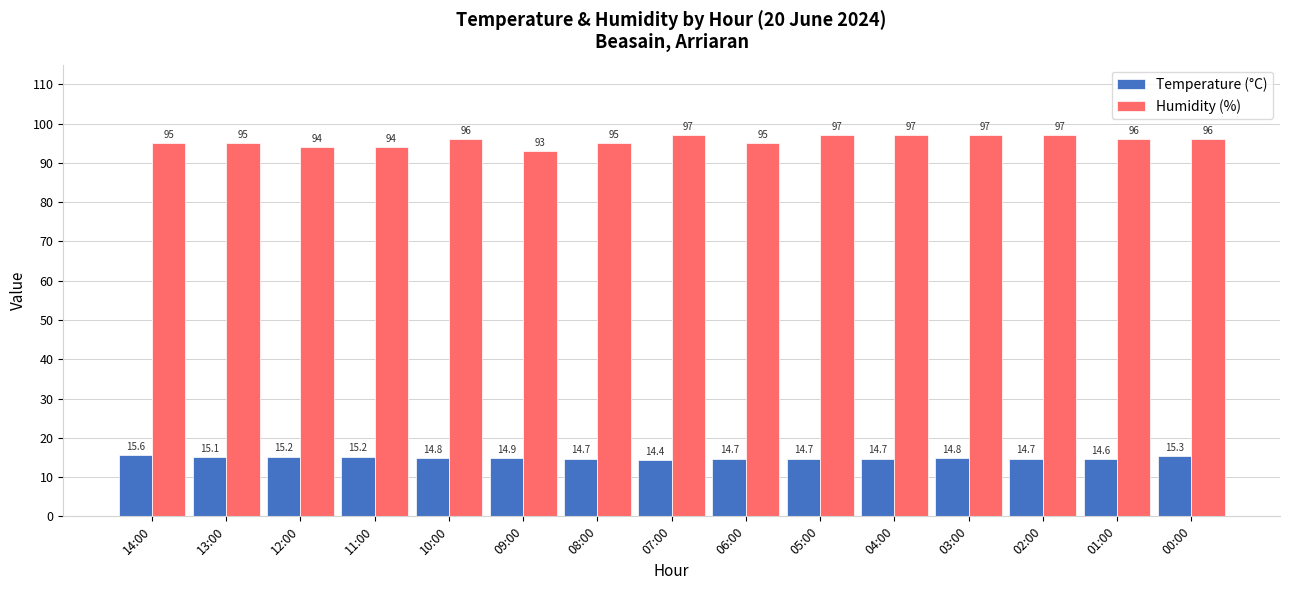

What is the label of the 13th bar from the left?

02:00